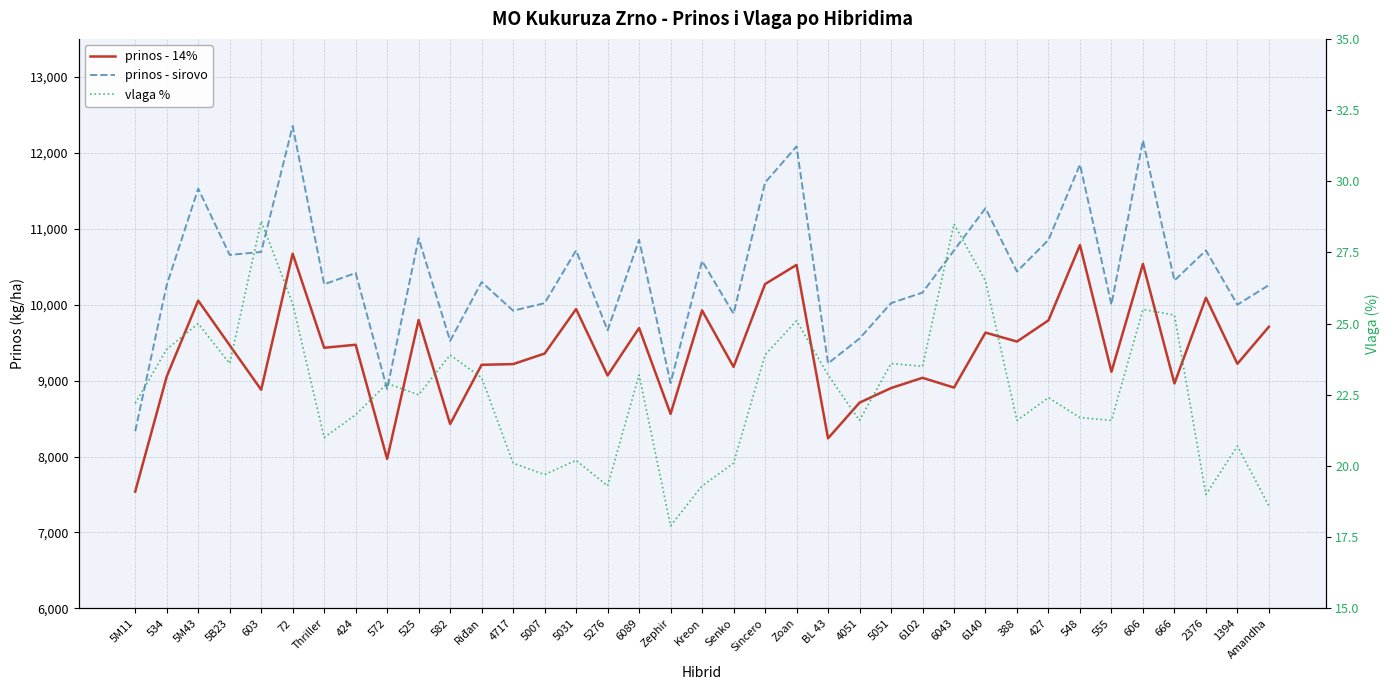

True or false: vlaga % and prinos - sirovo cross at least once.

False